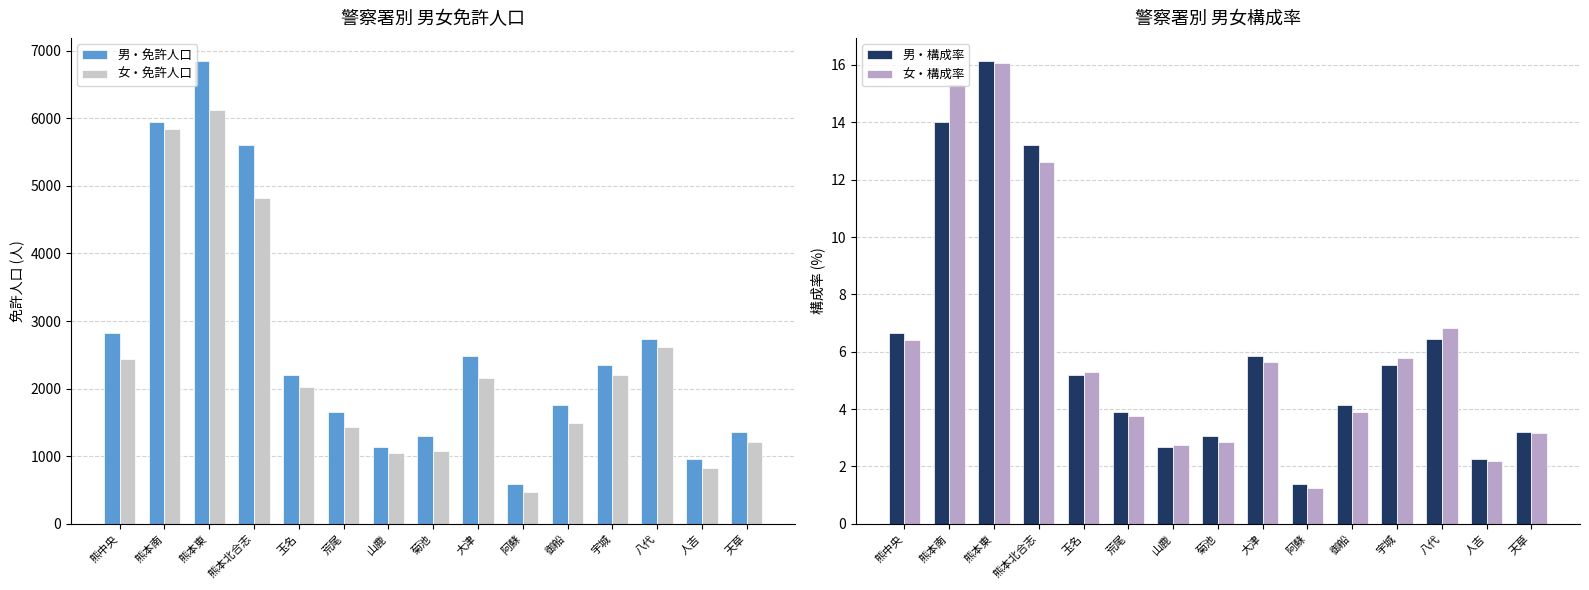

What are all the series names shown in the legend?

男・免許人口, 女・免許人口, 男・構成率, 女・構成率